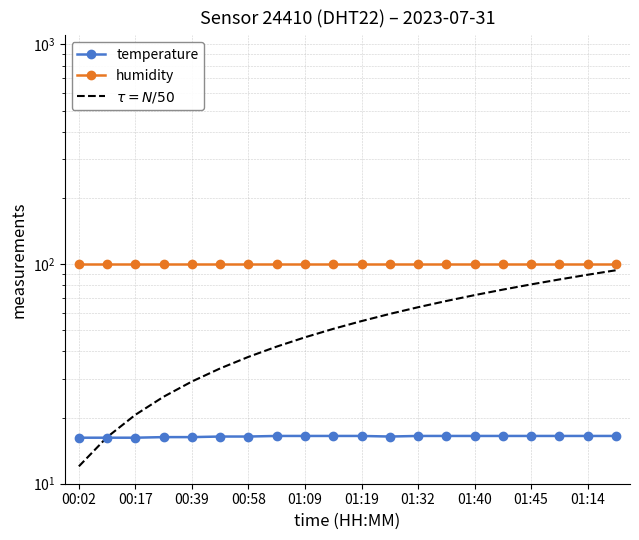

What is the approximate value of $\tau = N/50$ at 11?

59.3